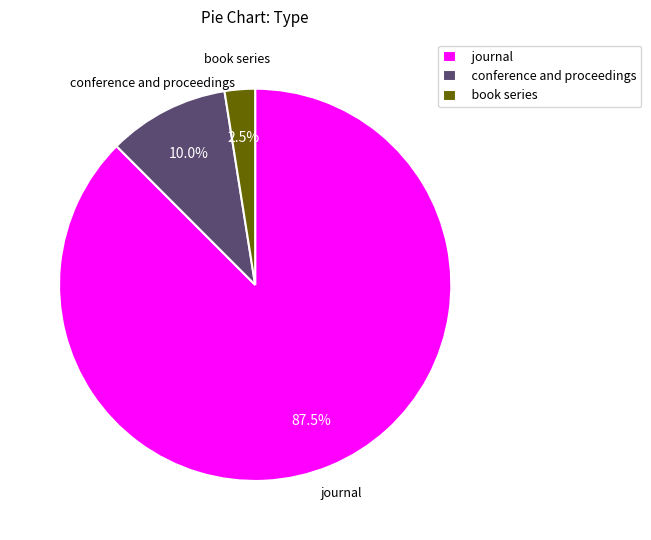

Is journal the majority of the pie?

Yes